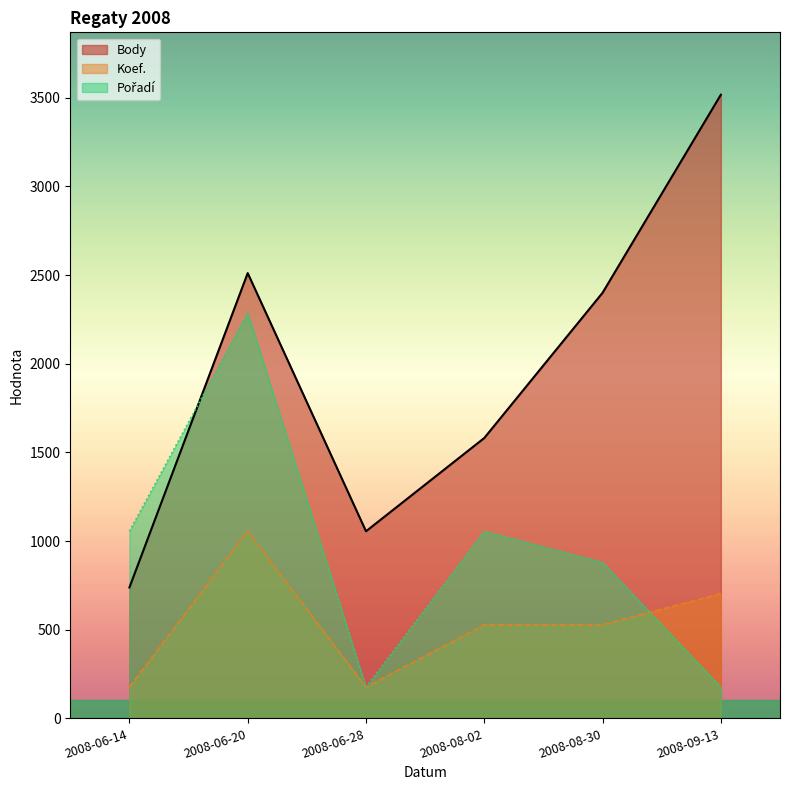

How many lines are shown in the chart?

3